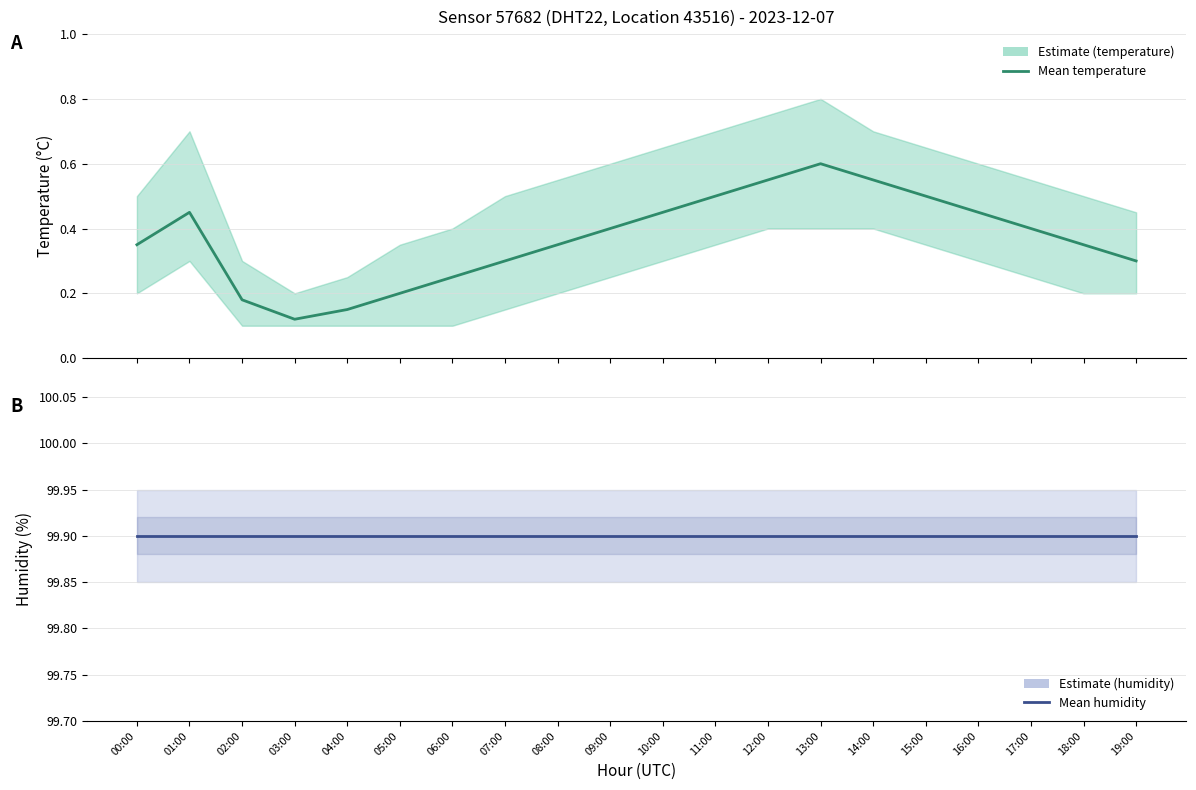

What is the difference between the maximum and minimum values in the temperature series?

0.5